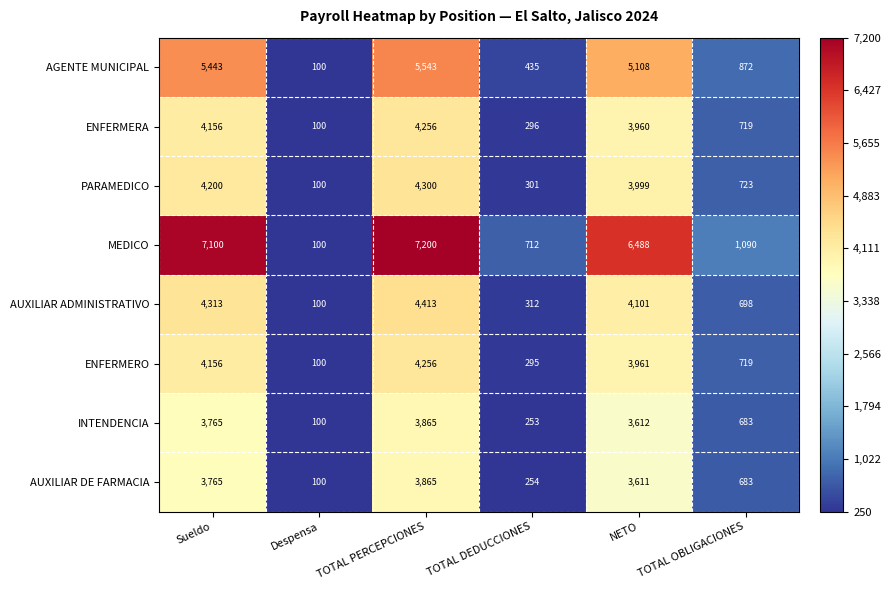

What is the total value across all series at Despensa?

800